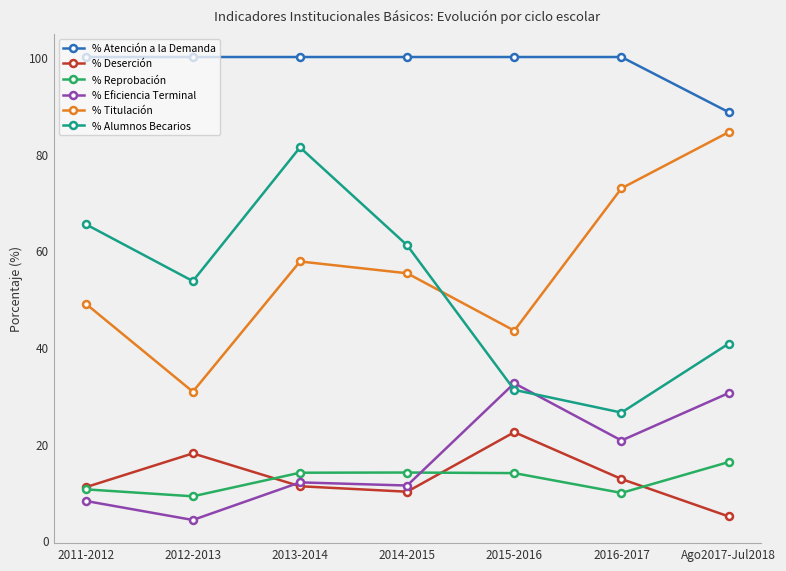

What is the spread (max minus min) of values at Ago2017-Jul2018?

83.6